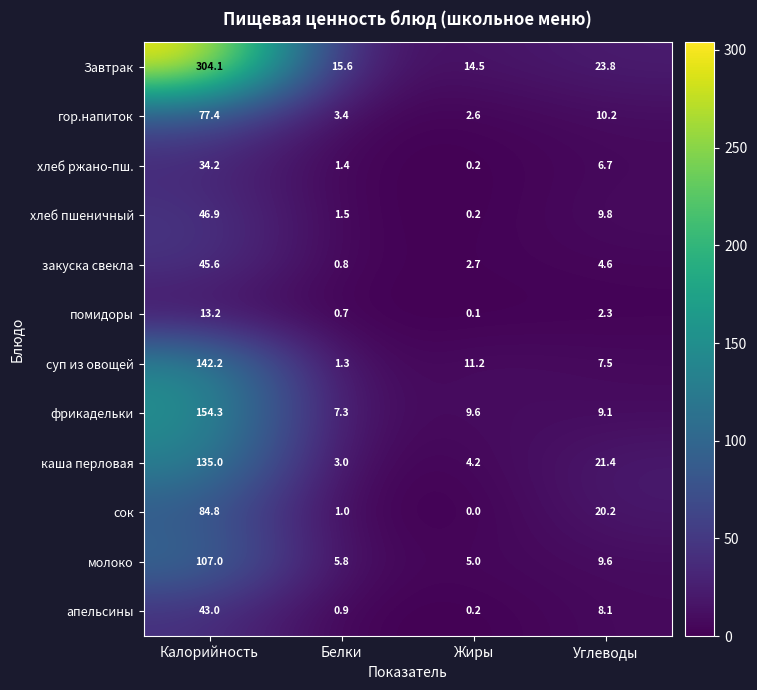

Is it true that Завтрак equals 20.7 at Жиры?

False